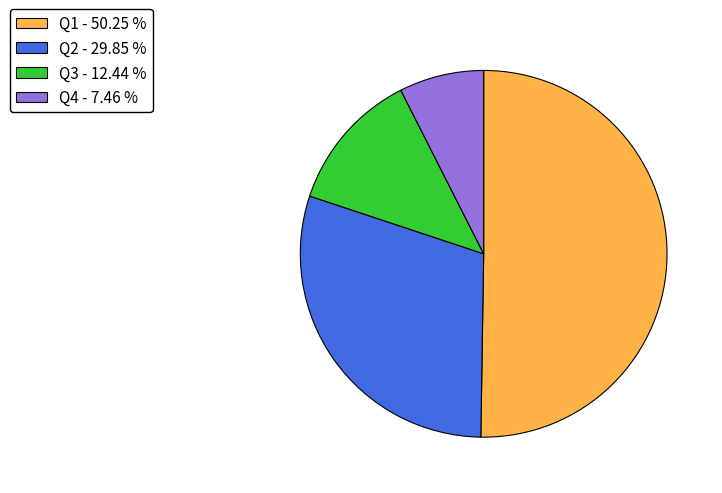

Which slice is the largest?

Q1